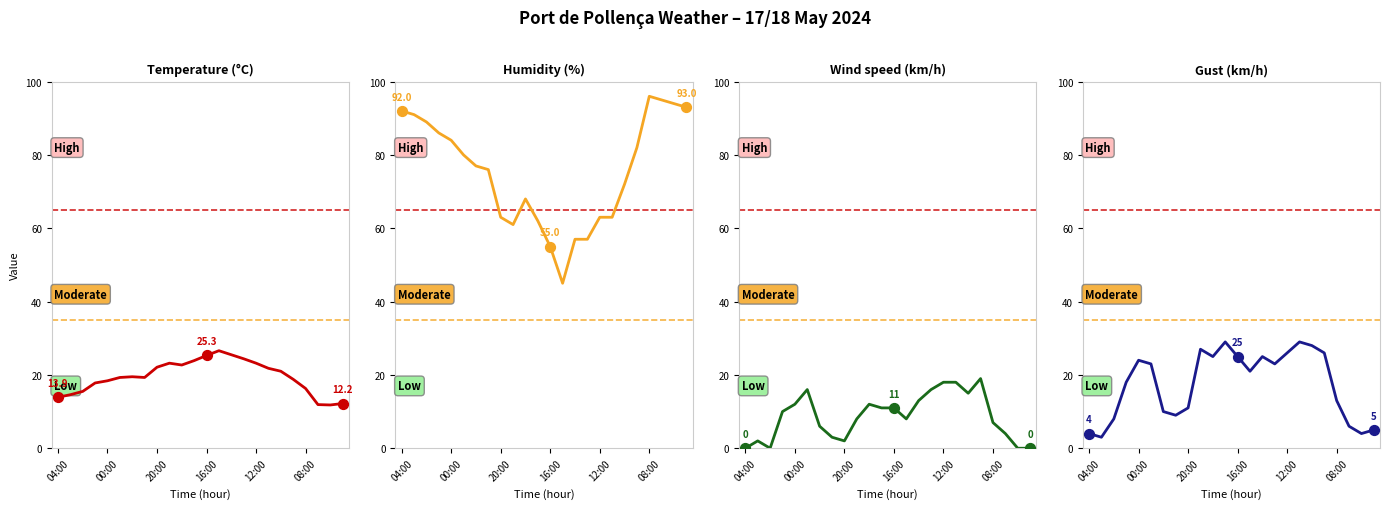

Which series contains the lowest Y value?

Wind speed (km/h)